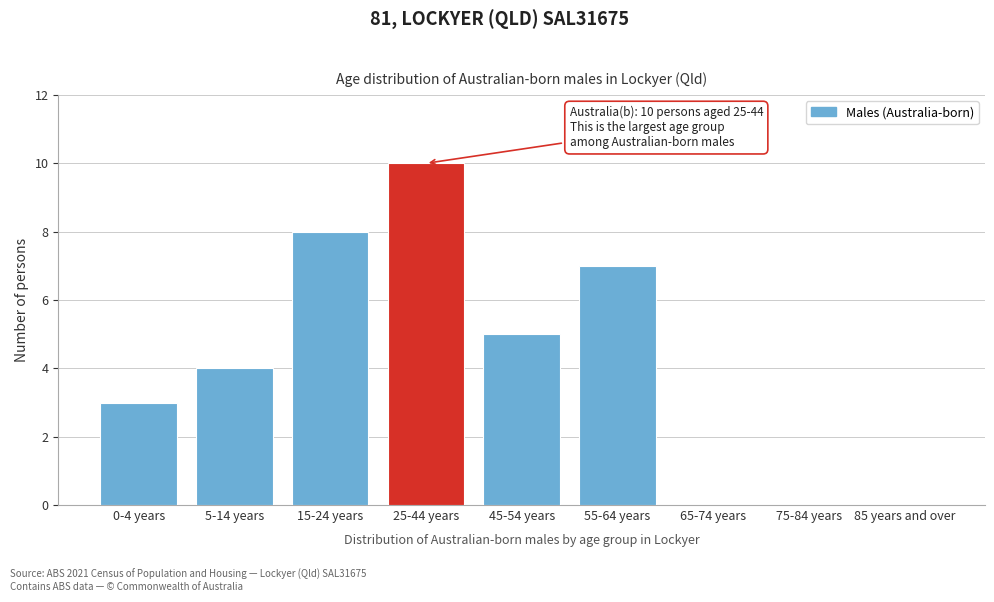

Reading right to left, list all the values displayed in this chart.

85 years and over=0	75-84 years=0	65-74 years=0	55-64 years=7	45-54 years=5	25-44 years=10	15-24 years=8	5-14 years=4	0-4 years=3